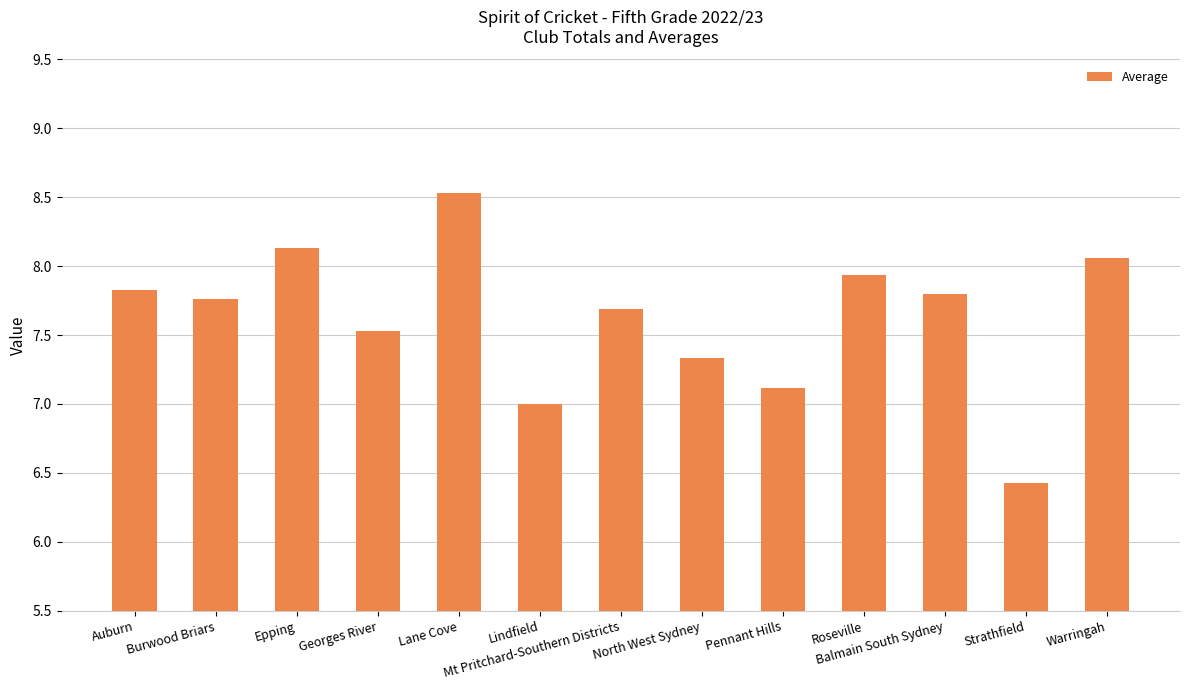

Which category has the lowest value across all series?

Strathfield